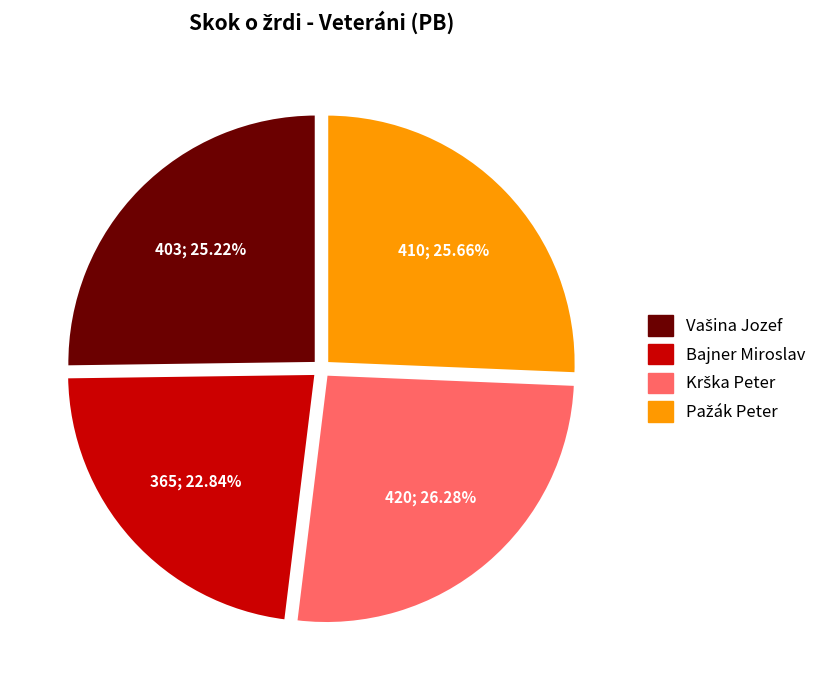

Which slice is the smallest?

Bajner Miroslav